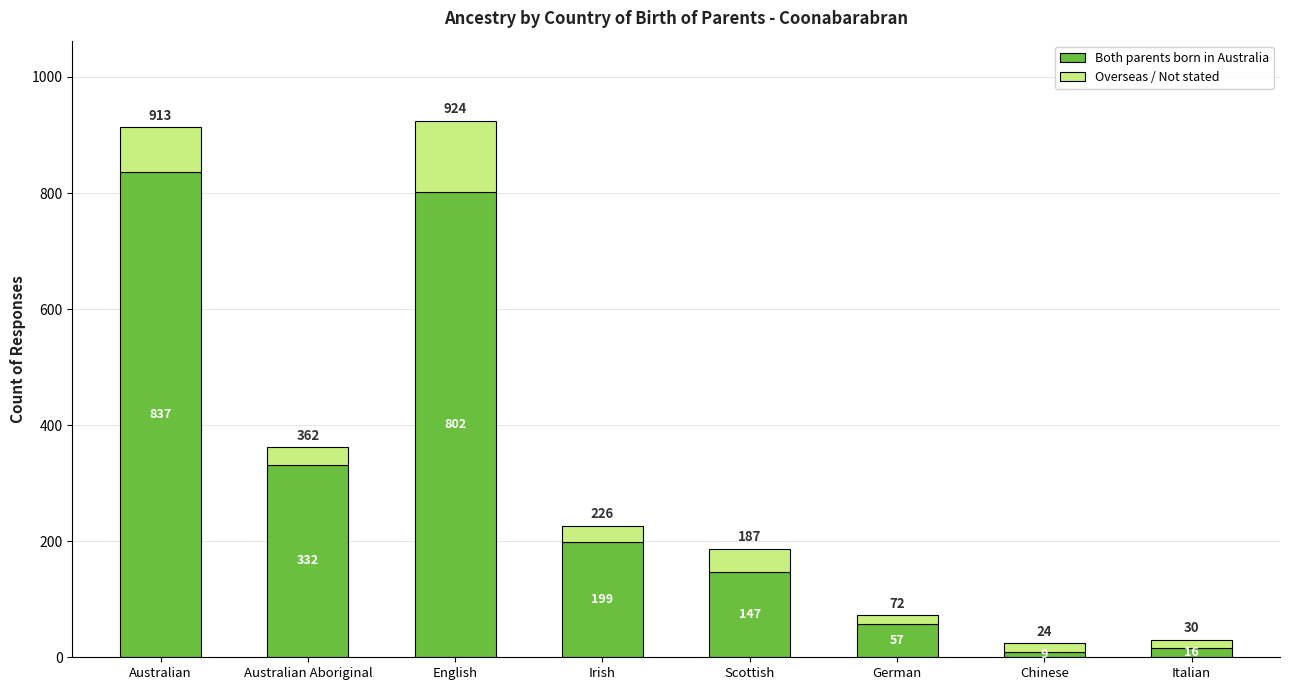

Are the bars horizontal?

No